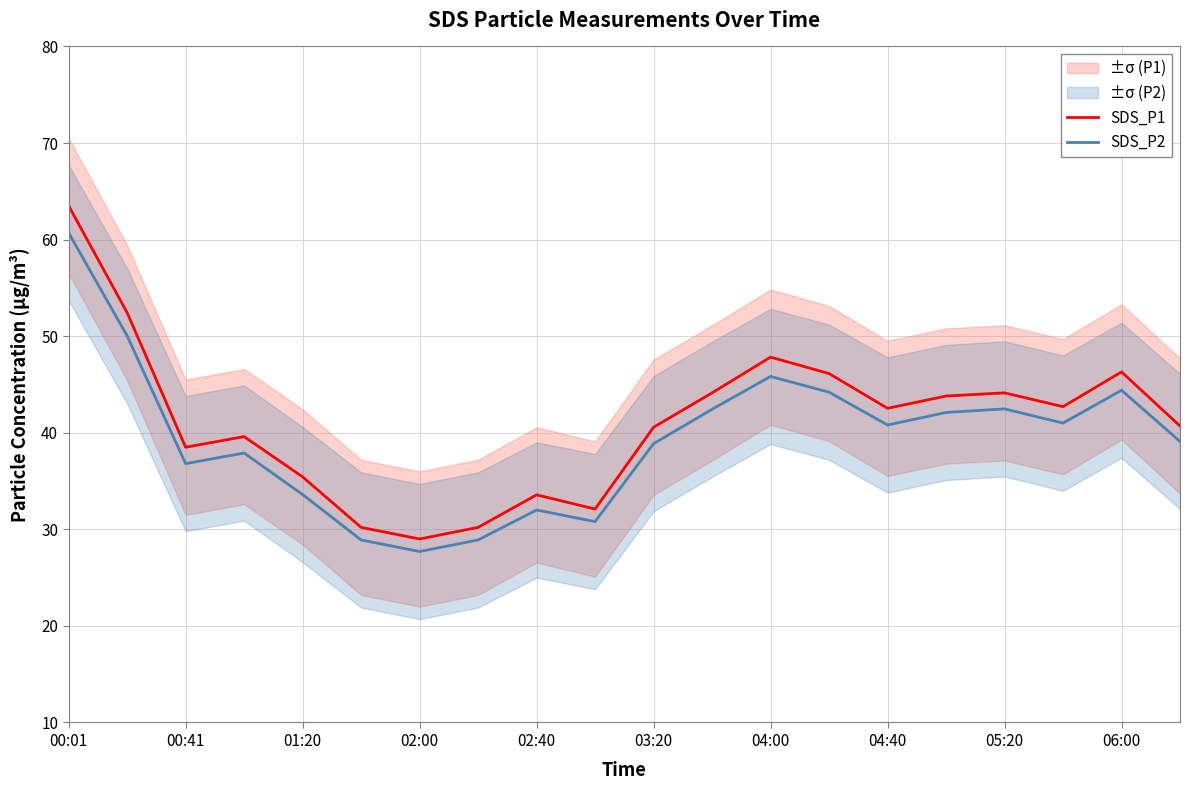

Which series has the largest total across all categories?

SDS_P1